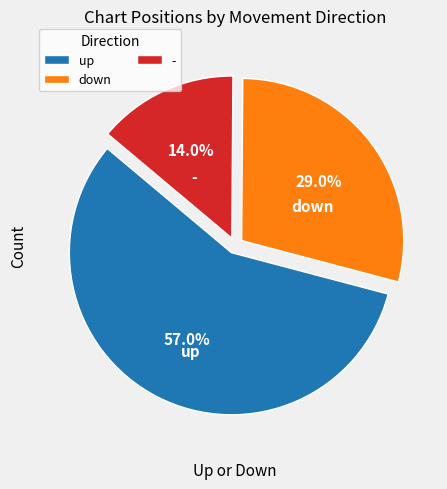

Count the number of slices in the pie.

3